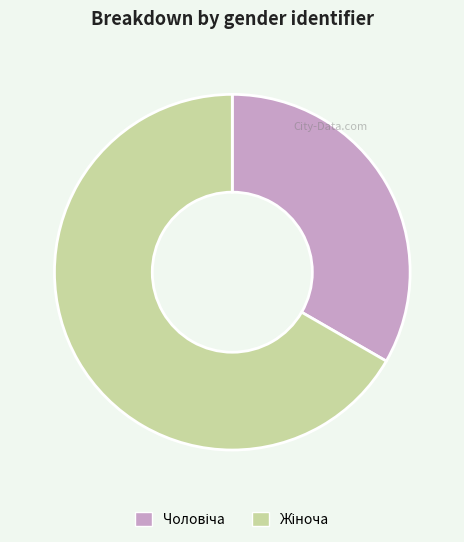

Does any single category account for the majority?

Yes